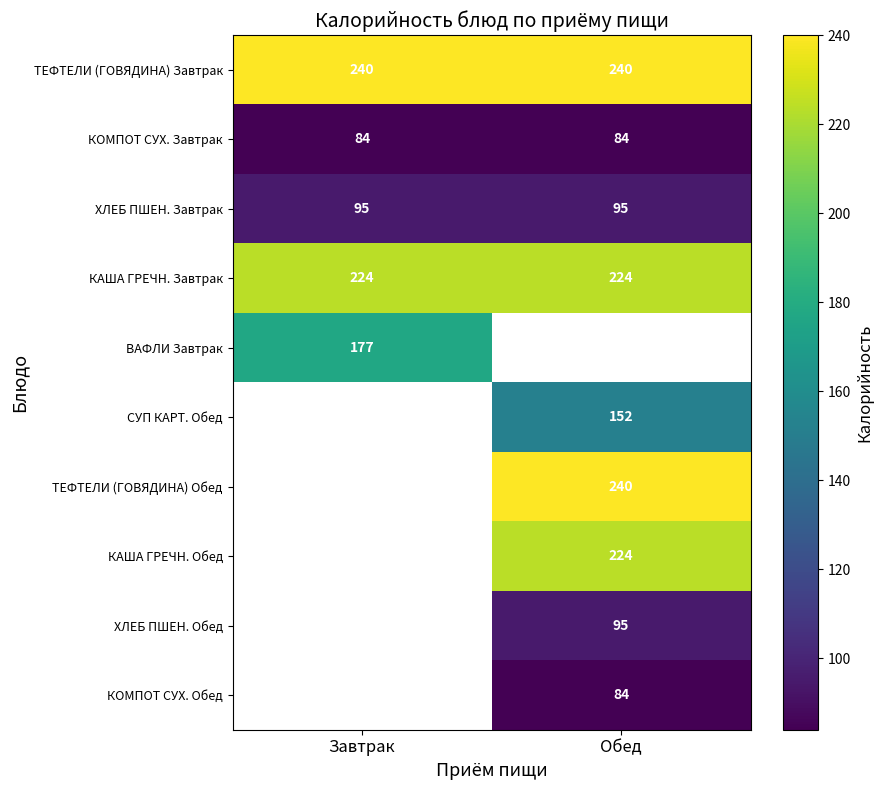

What is the sum of the КОМПОТ СУХ. Завтрак values at Завтрак and Обед?

168